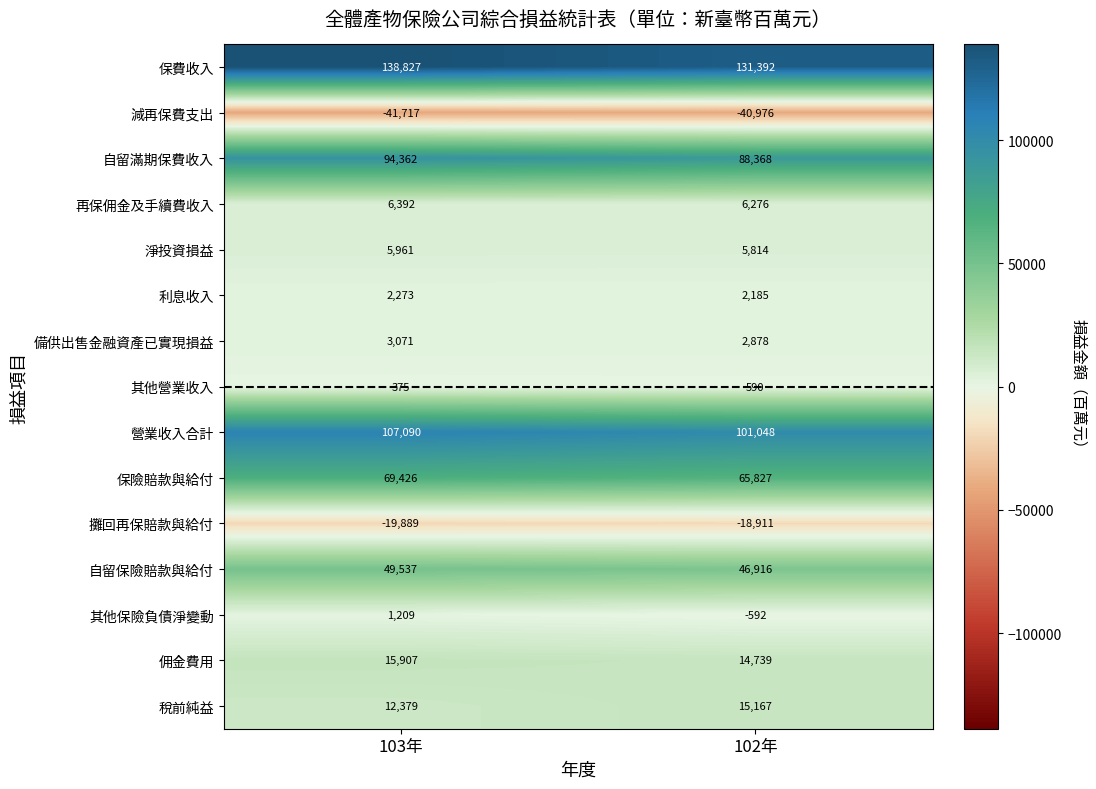

Which category has the highest value across all series?

103年